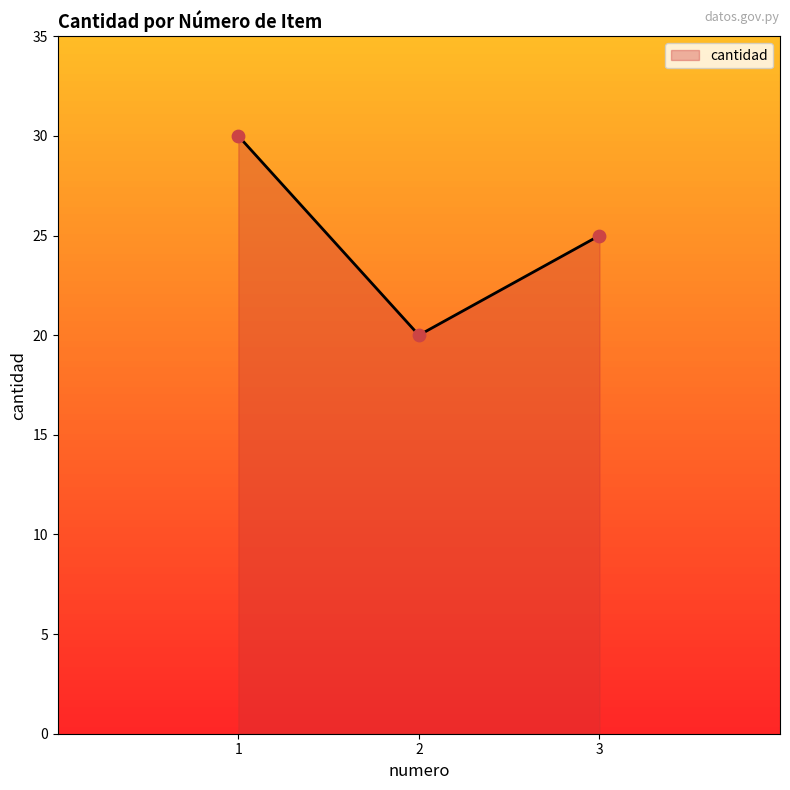

Approximately how many times larger is the value at 1 compared to 3?

1.2